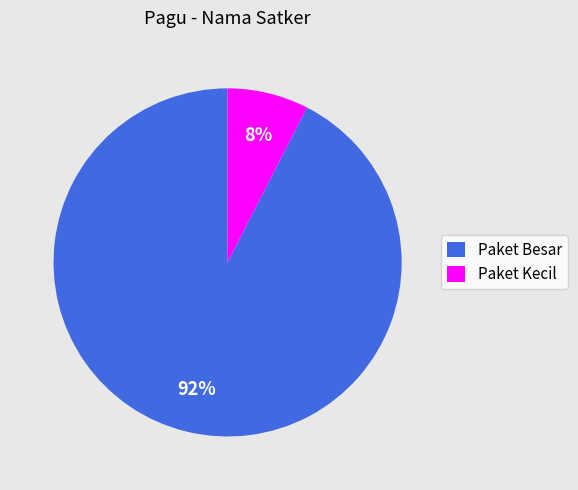

Is there a majority slice in this chart?

Yes